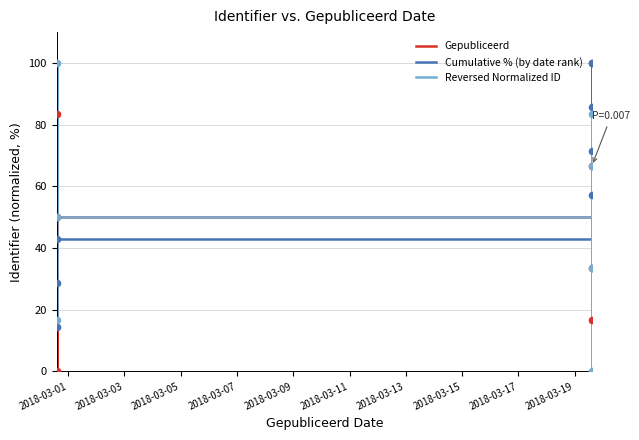

Which series has the largest total across all categories?

Cumulative % (by date rank)